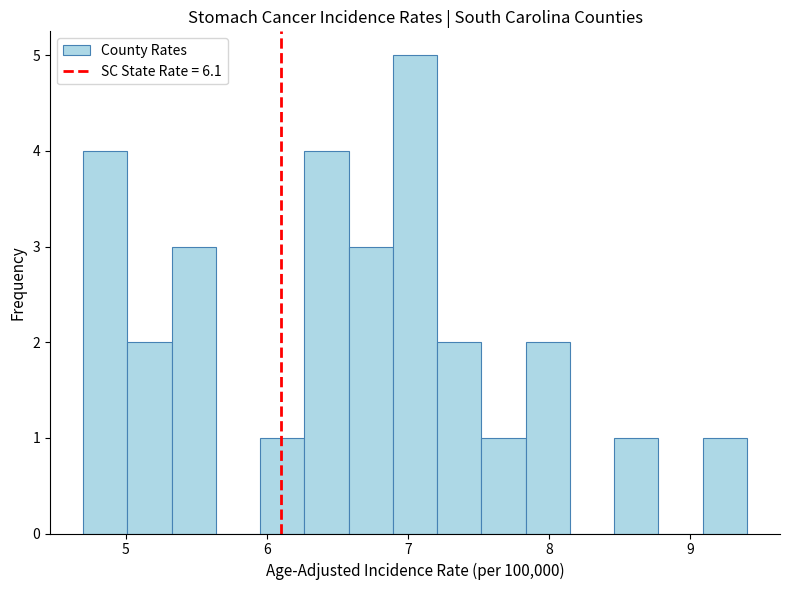

Around what value on the x-axis is the tallest bar? Give the approximate position of its centre, as read against the axis.

7.1